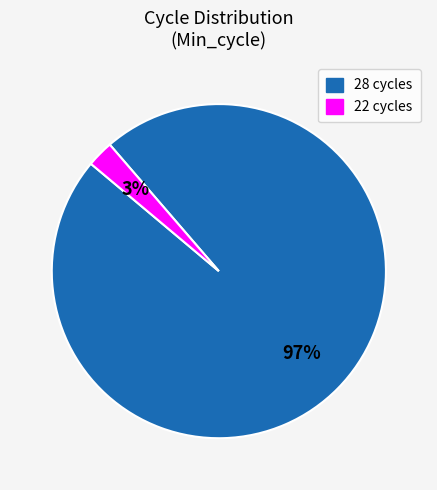

To the nearest percent, what is the average slice percentage?

50%